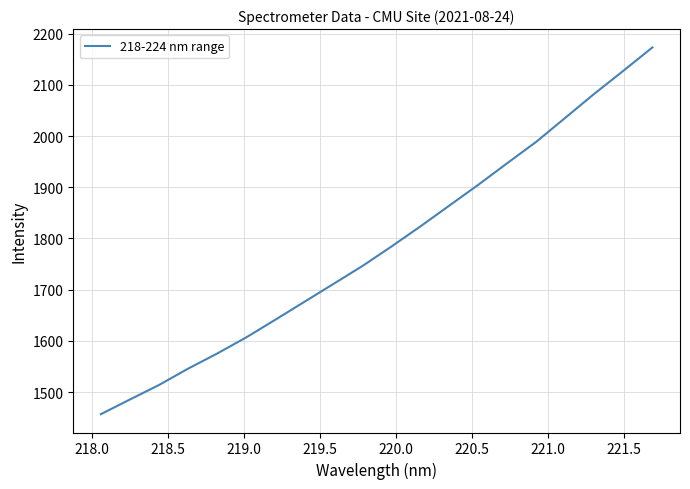

What is the difference between the maximum and minimum values?

716.7